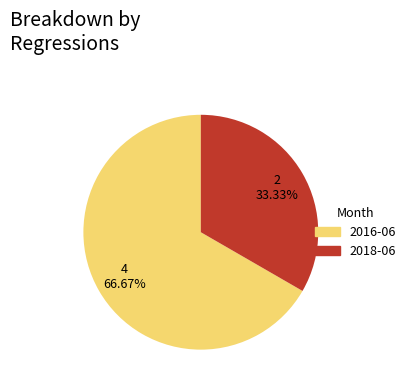

Rank the categories by value from lowest to highest.

2018-06, 2016-06